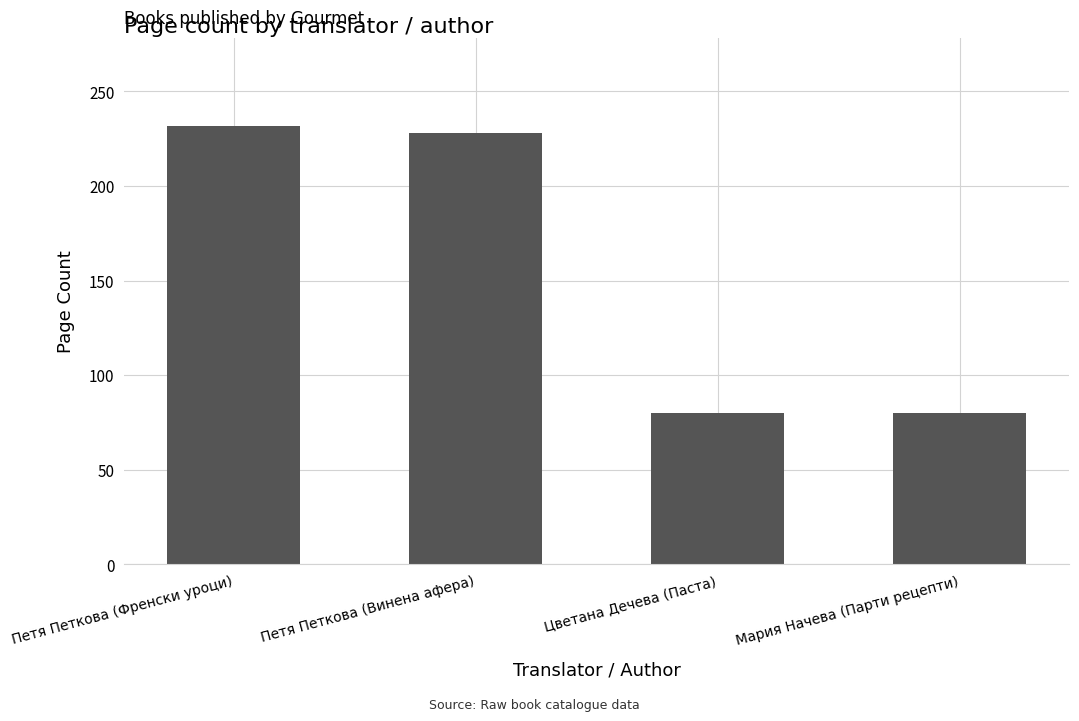

The value at Петя Петкова (Винена афера) is 333. True or false?

False